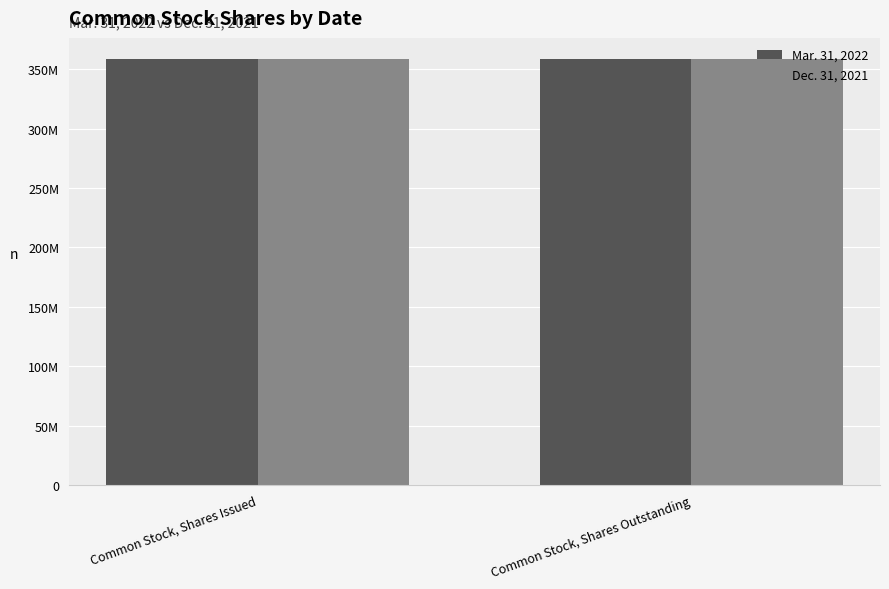

Which series changed the most between Common Stock, Shares Issued and Common Stock, Shares Outstanding?

Mar. 31, 2022